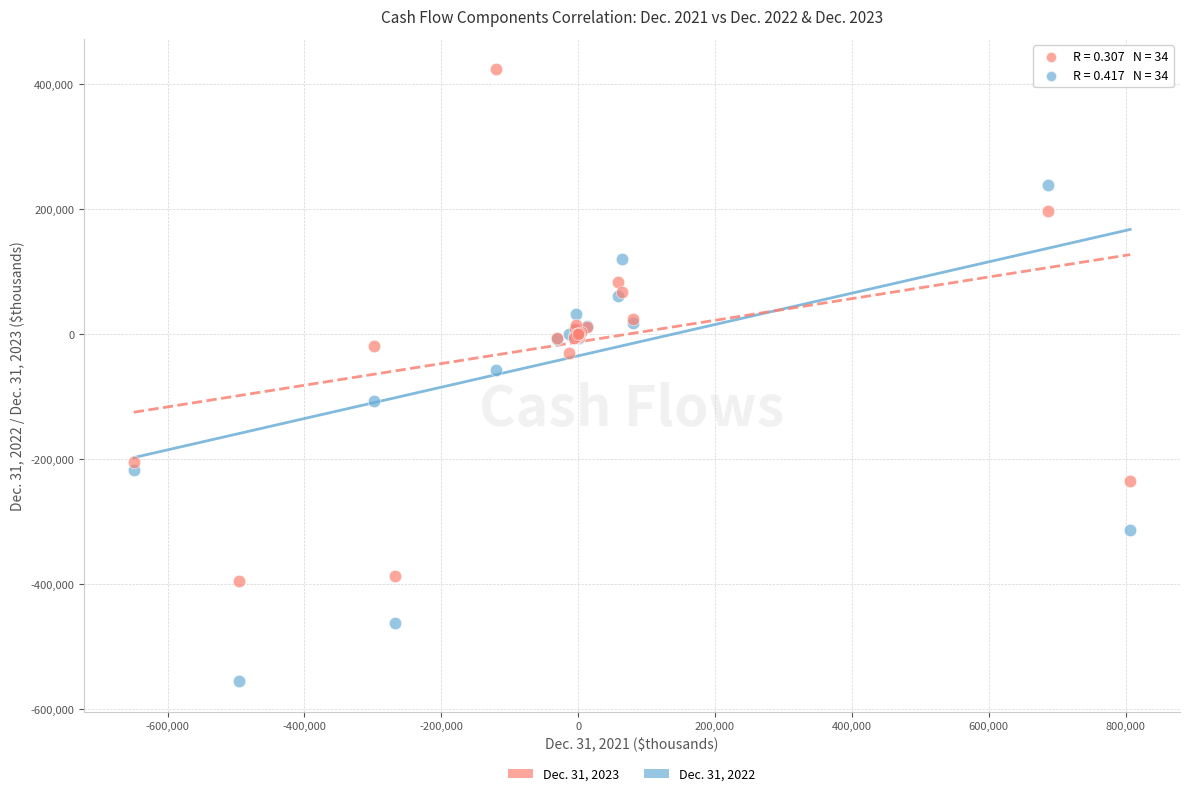

Which series reaches the minimum Y coordinate?

Dec. 31, 2022